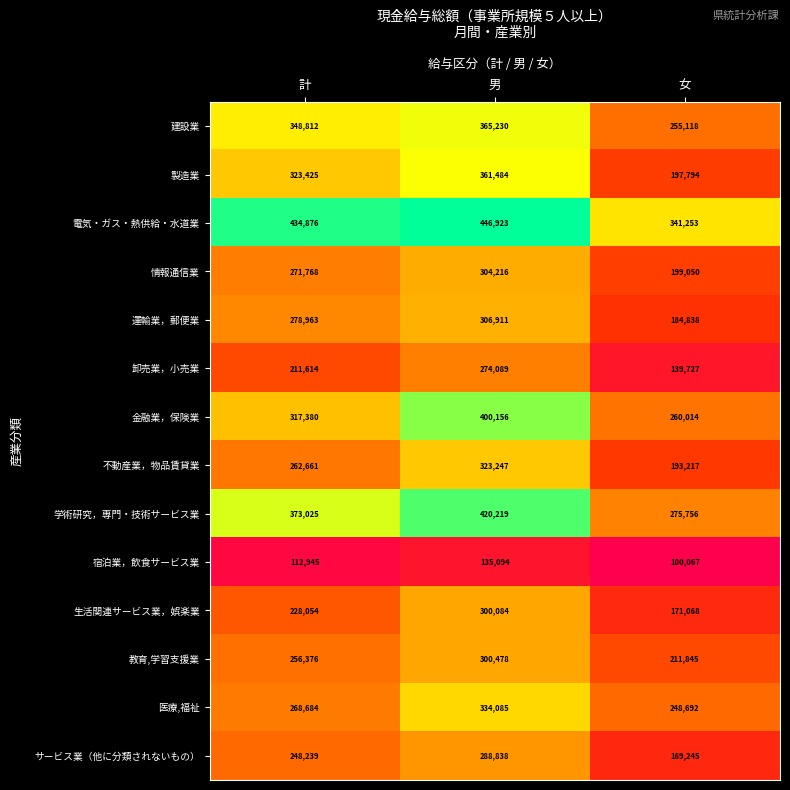

At which category does the chart reach its peak across all series?

男